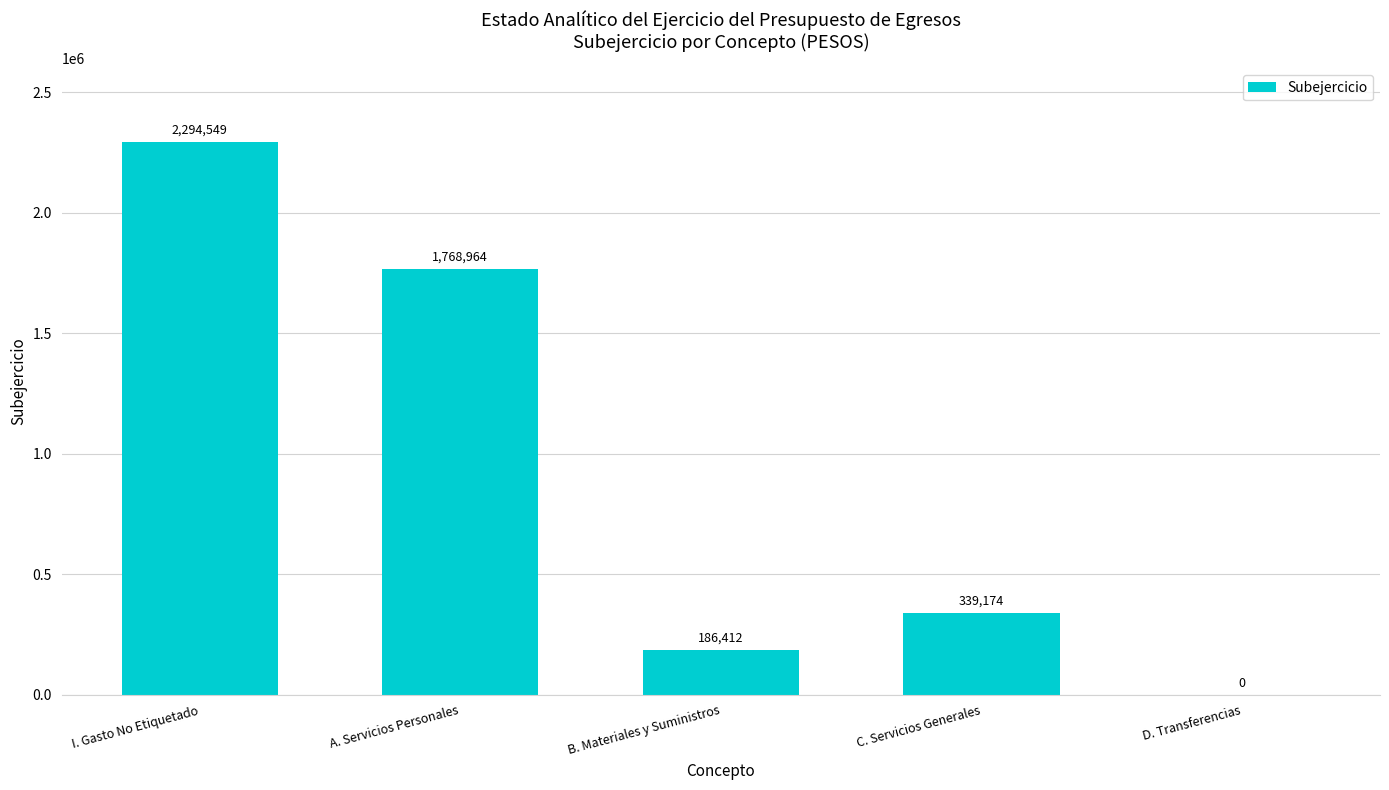

What is the difference between the values at B. Materiales y Suministros and I. Gasto No Etiquetado?

2108137.8